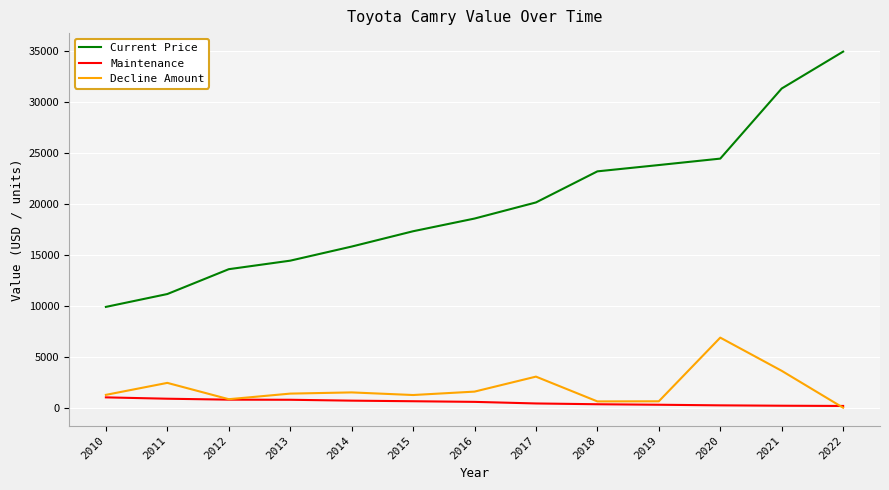

What are all the series names shown in the legend?

Current Price, Maintenance, Decline Amount